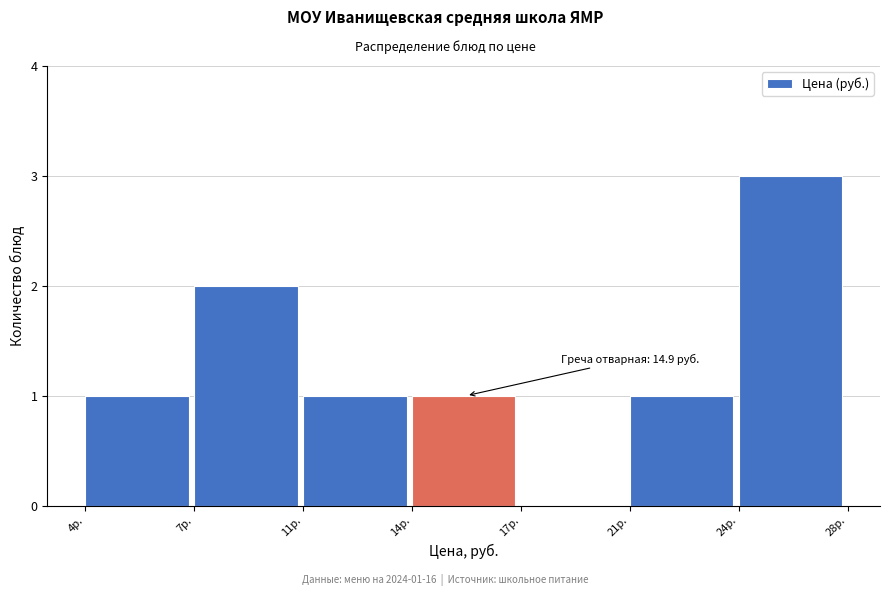

Reading right to left, list all the values displayed in this chart.

24р.=3	21р.=1	17р.=0	14р.=1	11р.=1	7р.=2	4р.=1